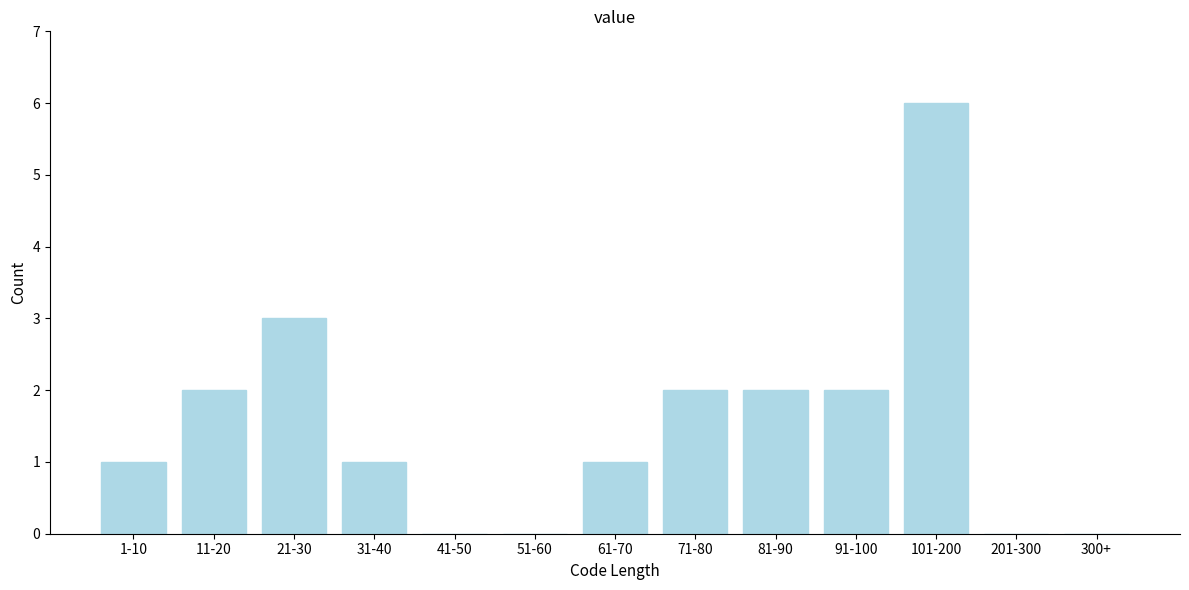

Reading left to right, extract all data points from this chart.

1-10=1	11-20=2	21-30=3	31-40=1	41-50=0	51-60=0	61-70=1	71-80=2	81-90=2	91-100=2	101-200=6	201-300=0	300+=0